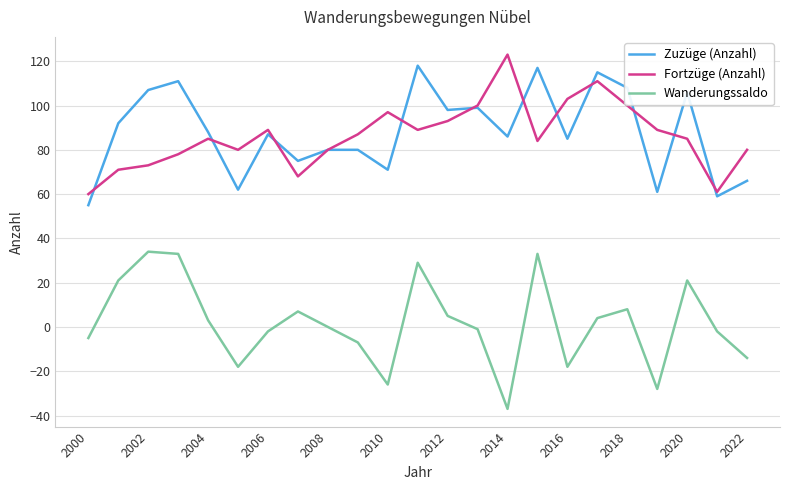

What is the lowest value of the Wanderungssaldo series?

-37